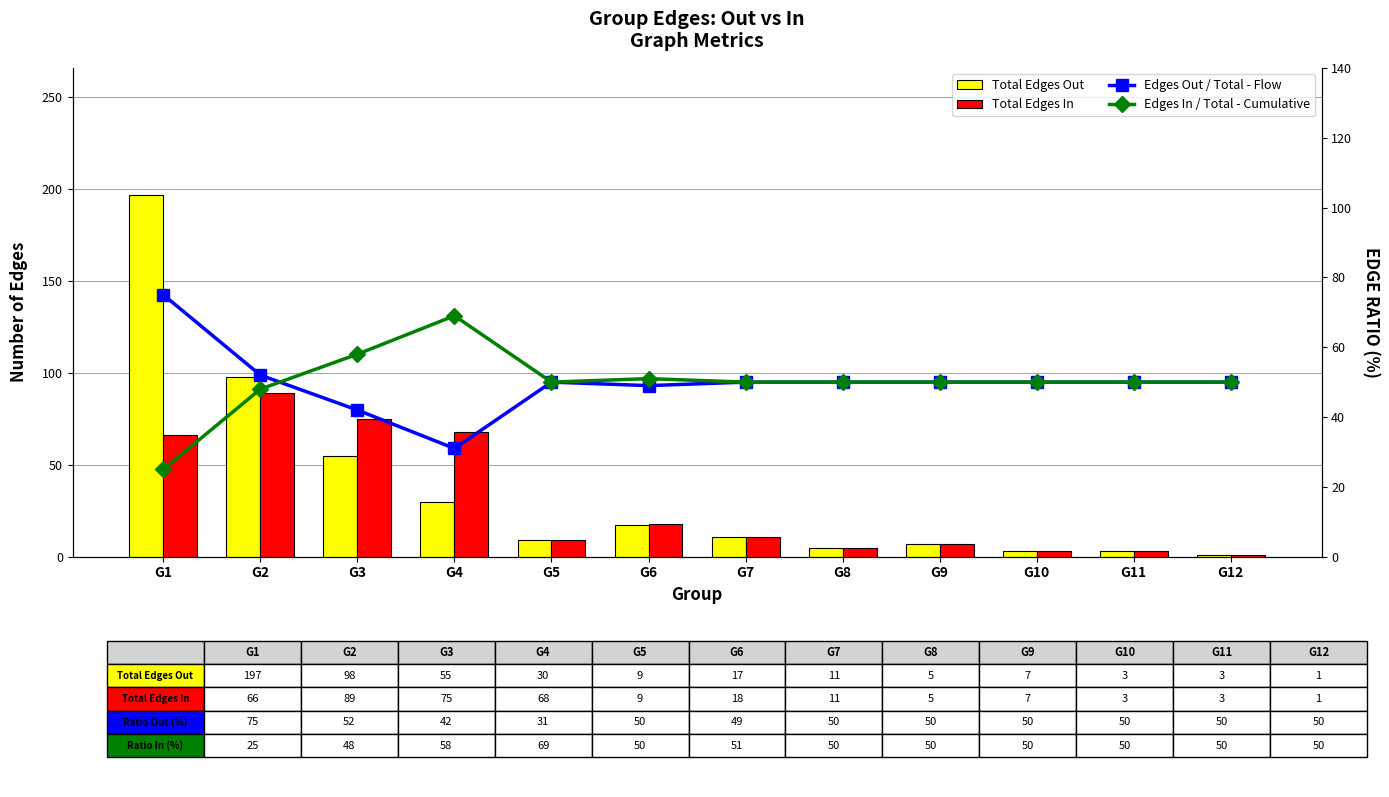

Reading right to left, transcribe all the data shown in this chart.

Total Edges Out: 1	3	3	7	5	11	17	9	30	55	98	197
Total Edges In: 1	3	3	7	5	11	18	9	68	75	89	66
Edges Out / Total - Flow: 50	50	50	50	50	50	49	50	31	42	52	75
Edges In / Total - Cumulative: 50	50	50	50	50	50	51	50	69	58	48	25